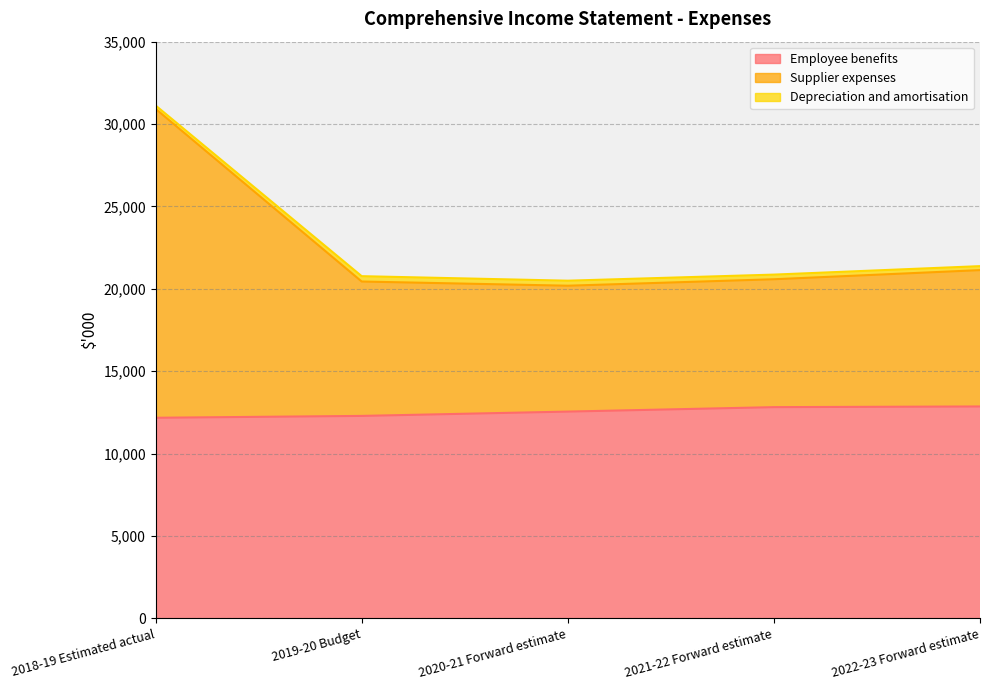

What is the maximum value for Employee benefits?

12862